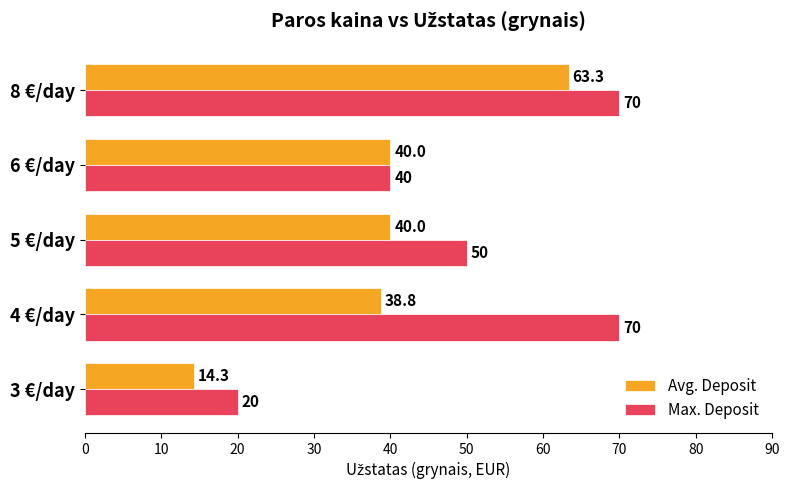

What is the sum of the Max. Deposit values at 5 €/day and 3 €/day?

70.0